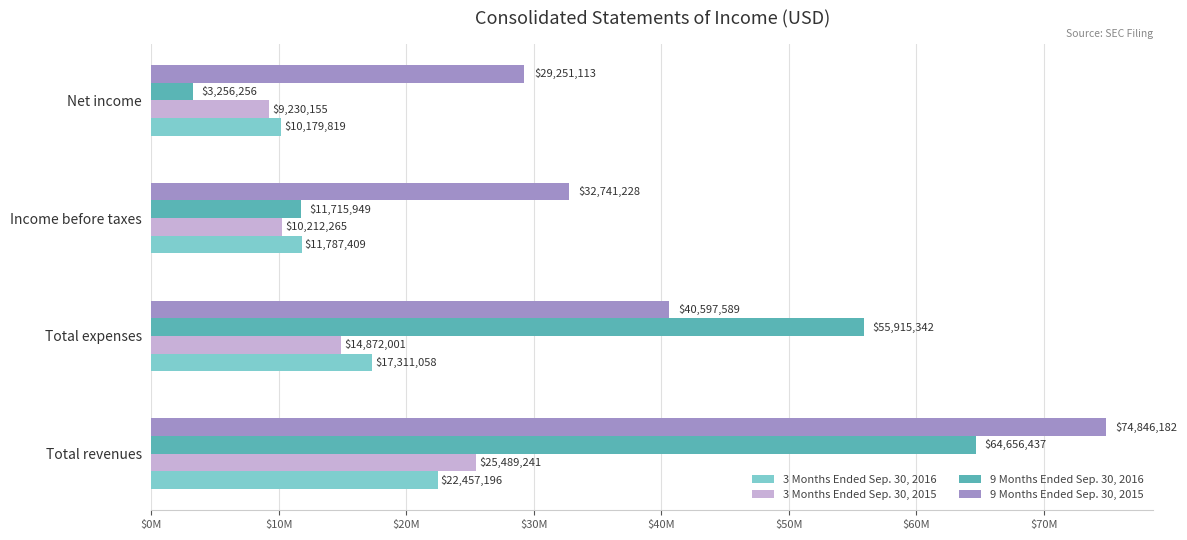

Which series has the largest total across all categories?

9 Months Ended Sep. 30, 2015